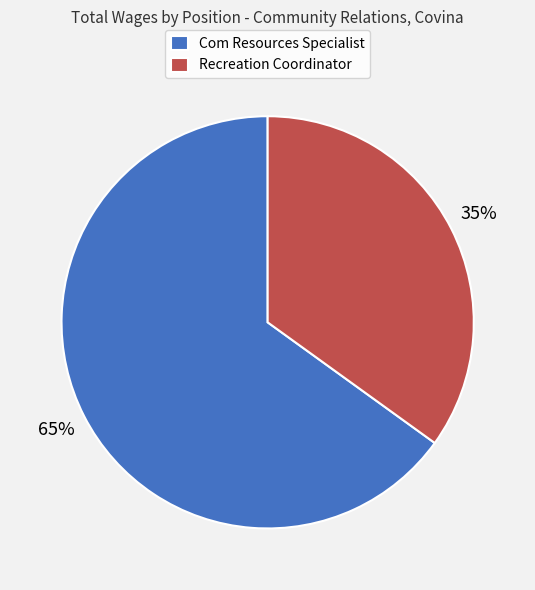

Is it true that Com Resources Specialist is 71% of the pie?

False